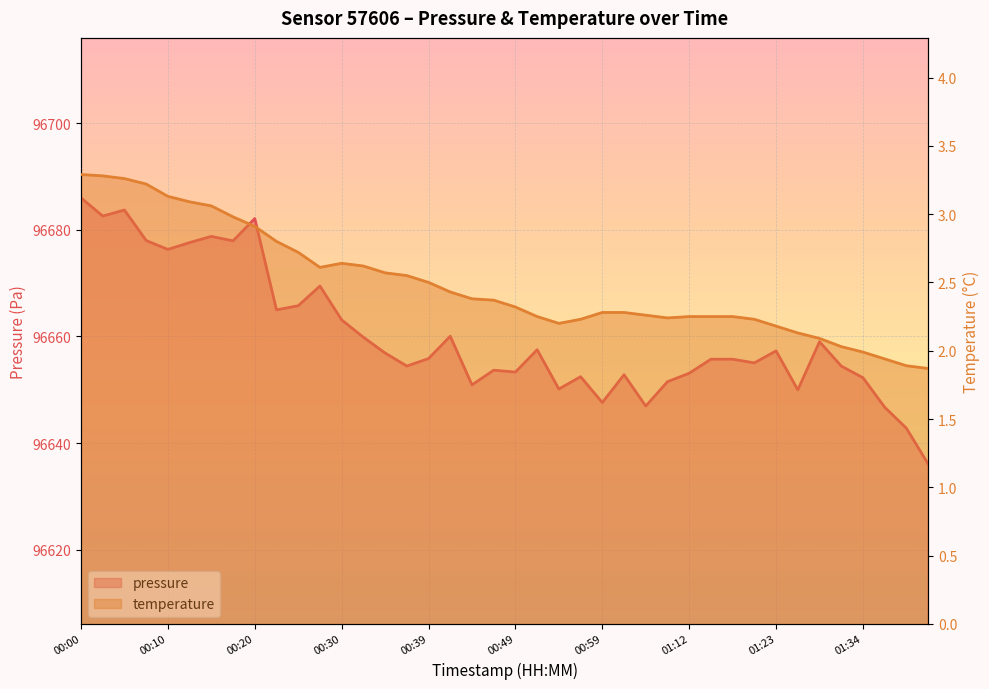

Rank the series by their average value, from lowest to highest.

temperature, pressure